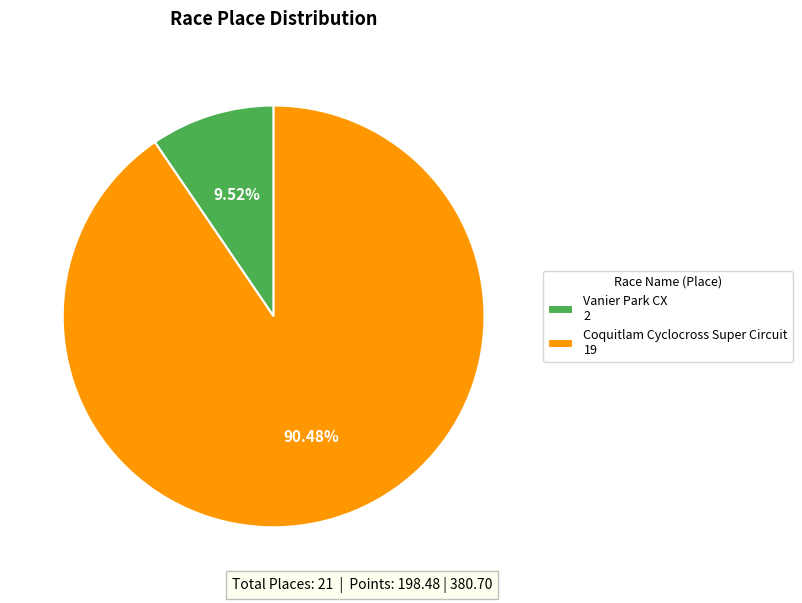

Rank the categories by value from lowest to highest.

Vanier Park CX, Coquitlam Cyclocross Super Circuit